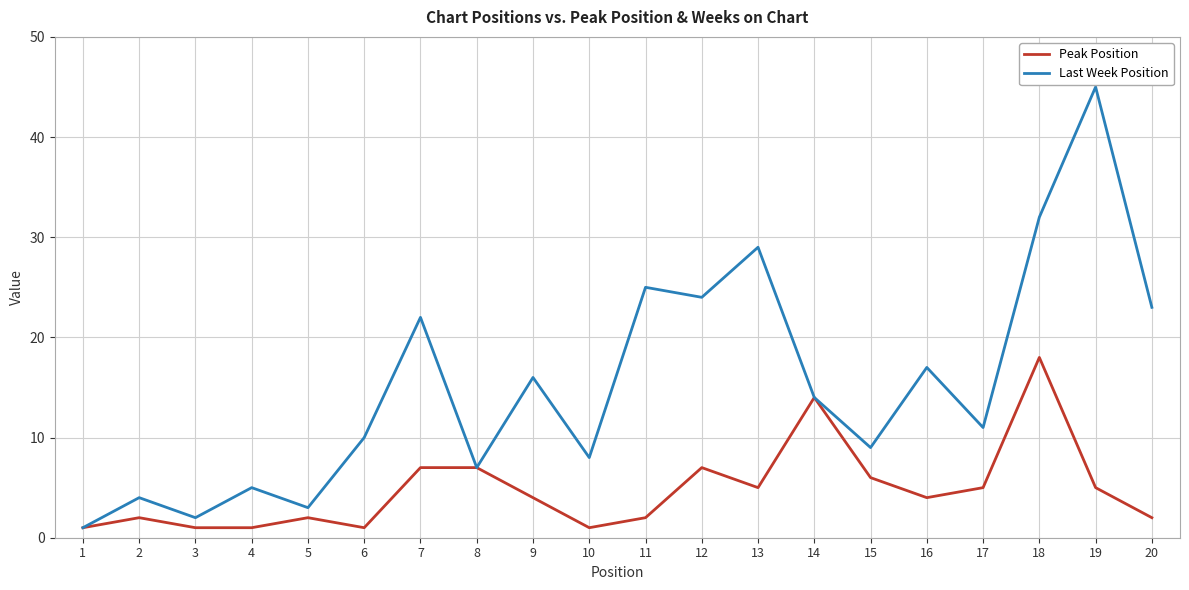

What is the maximum value for Last Week Position?

45